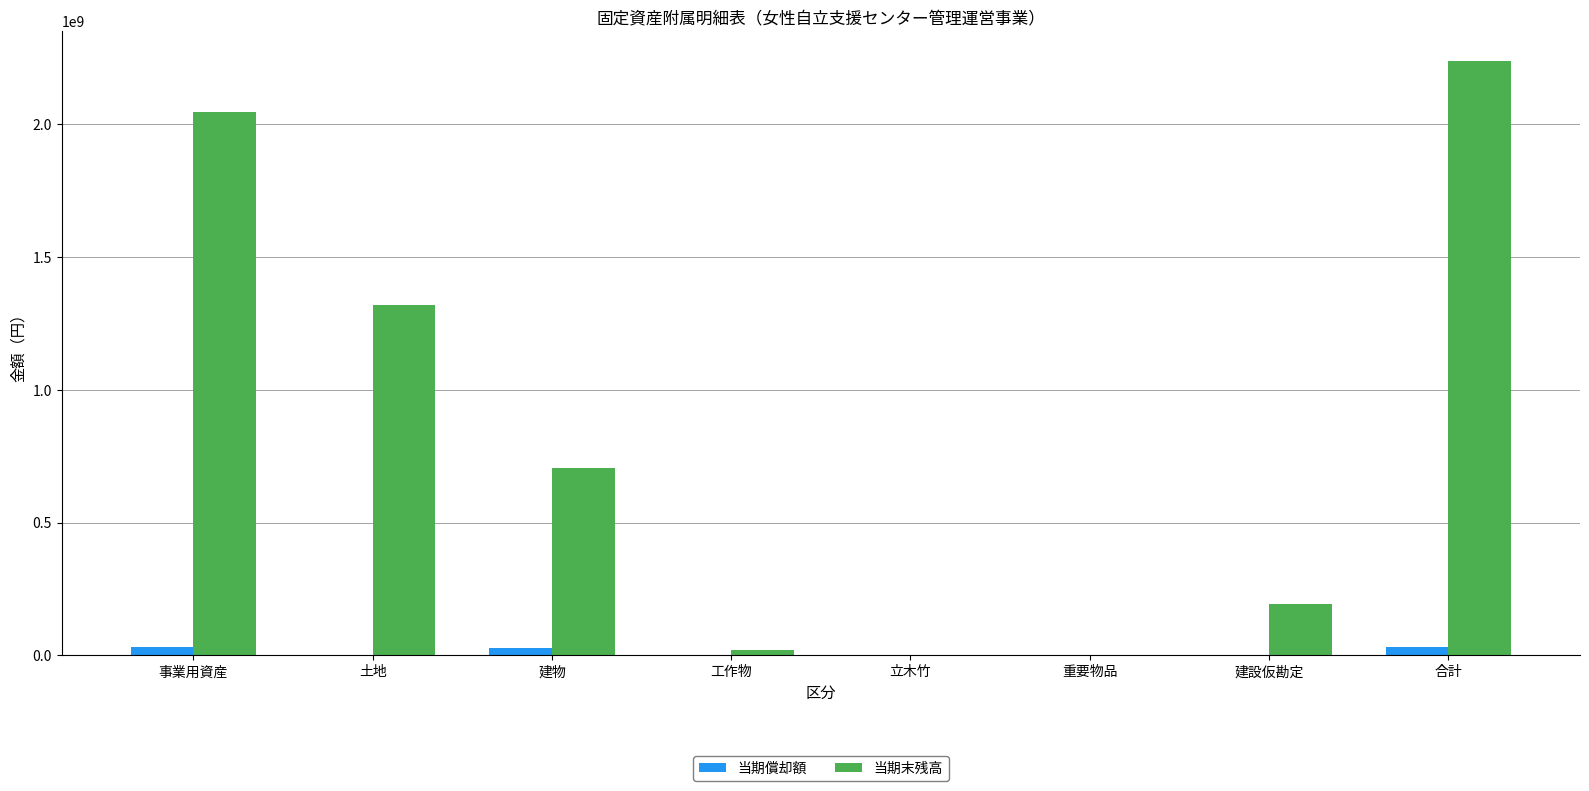

Between 事業用資産 and 合計, which series saw the biggest shift?

当期末残高